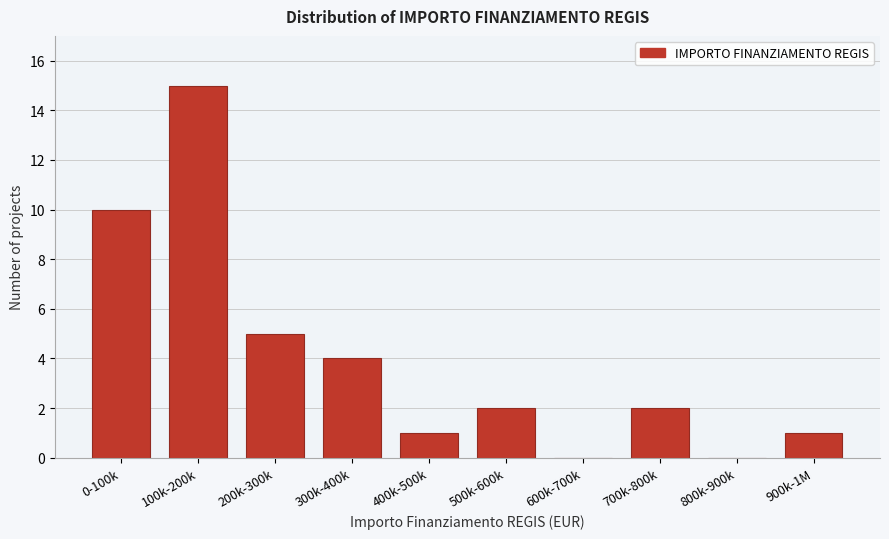

Reading left to right, what are all the values shown in this chart?

0-100k=10	100k-200k=15	200k-300k=5	300k-400k=4	400k-500k=1	500k-600k=2	600k-700k=0	700k-800k=2	800k-900k=0	900k-1M=1